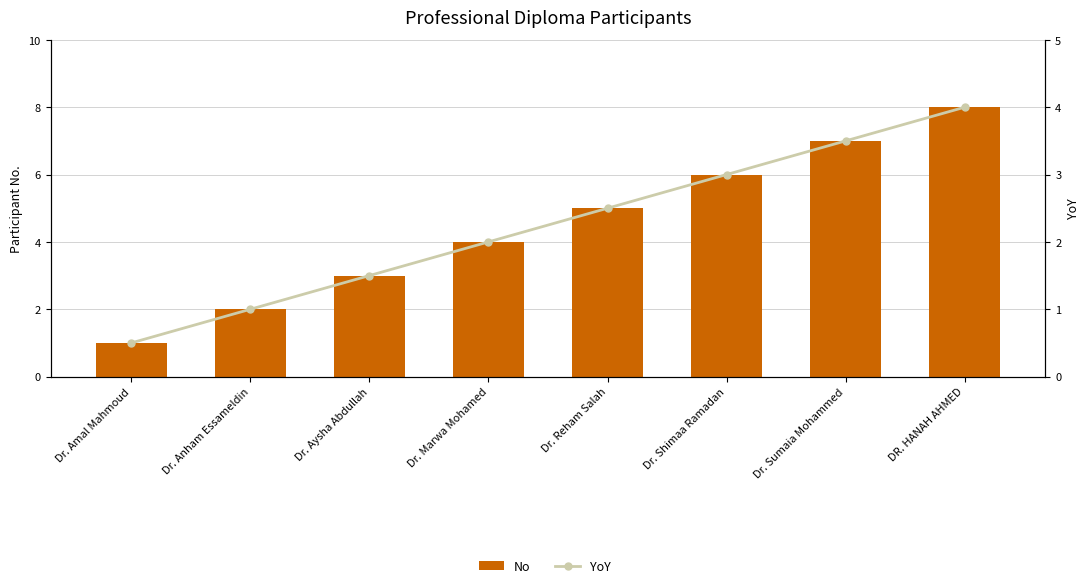

What is the difference between the YoY values at Dr. Marwa Mohamed and Dr. Reham Salah?

0.5